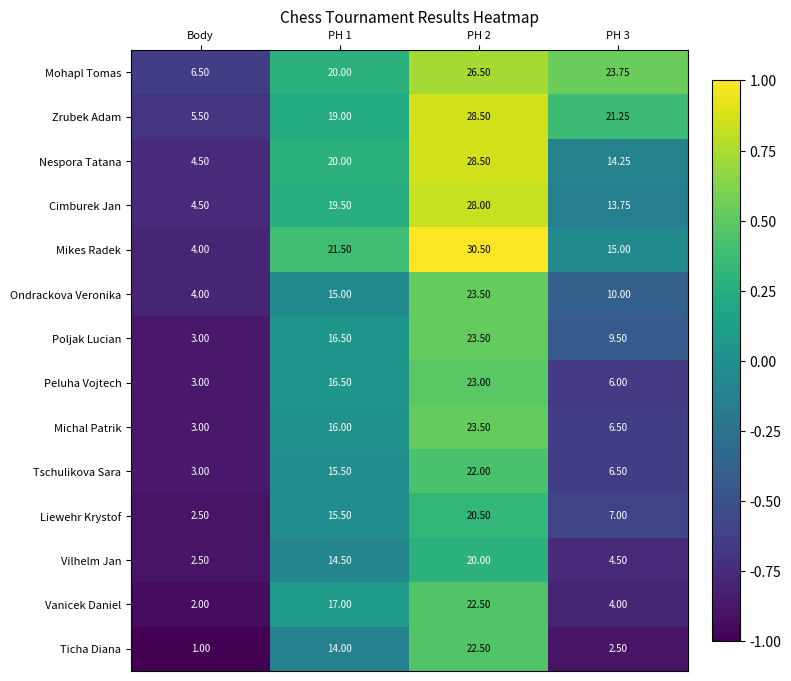

Is the value of Nespora Tatana at PH 2 greater than the value of Mohapl Tomas at PH 3?

Yes